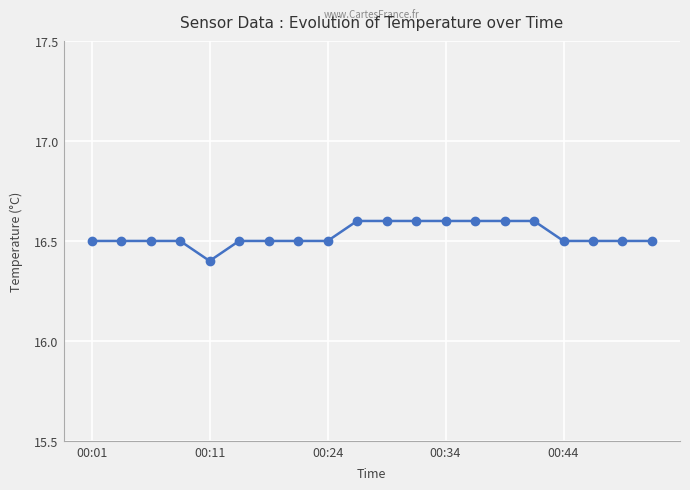

What is the sum of all values?

330.6